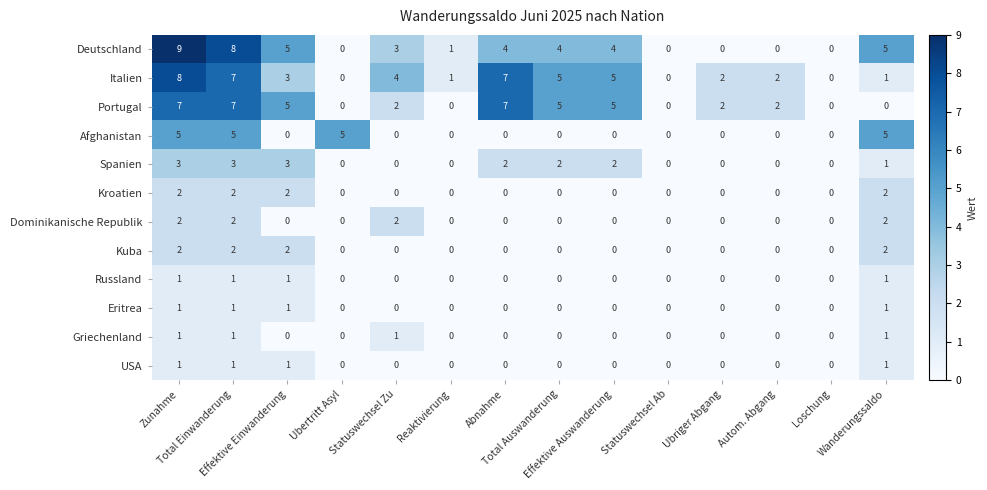

What is the maximum value for Spanien?

3